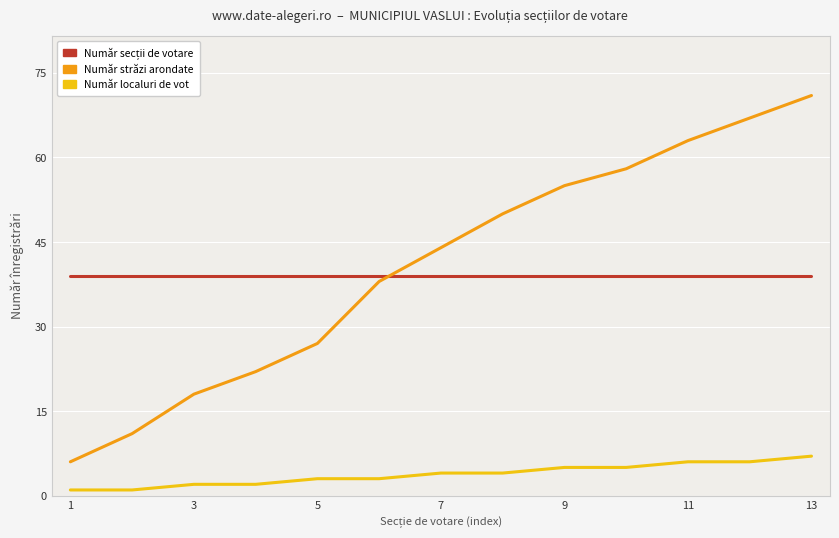

Which series has the largest range (max minus min)?

Număr străzi arondate